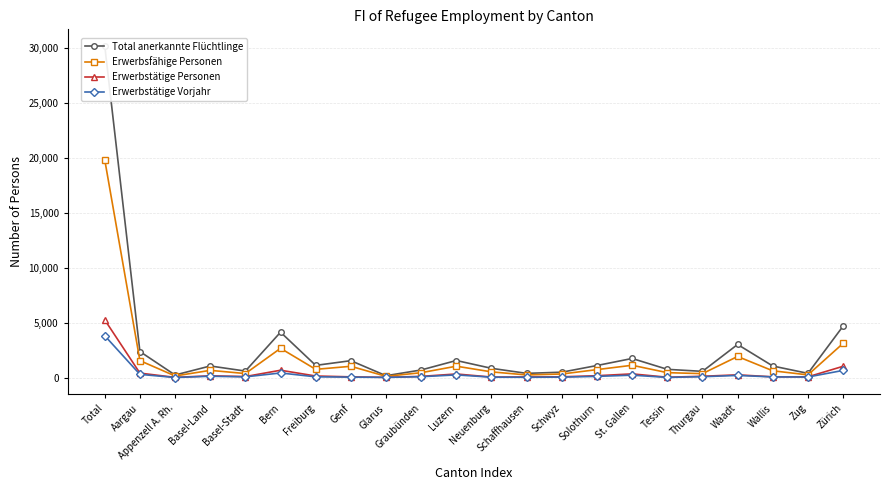

Is the value of Erwerbstätige Vorjahr at Graubünden greater than the value of Erwerbsfähige Personen at Zug?

No